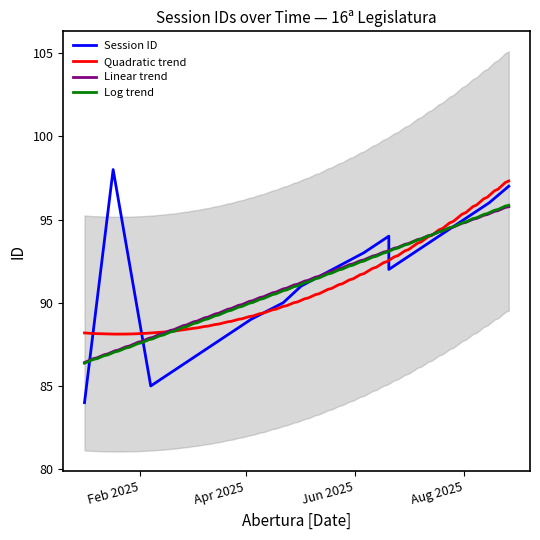

What is the value of the 6th point from the left?

94